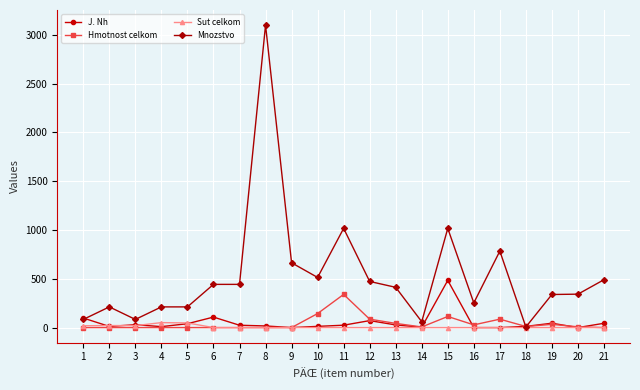

True or false: Mnozstvo has a value of 88.8 at 5.

False